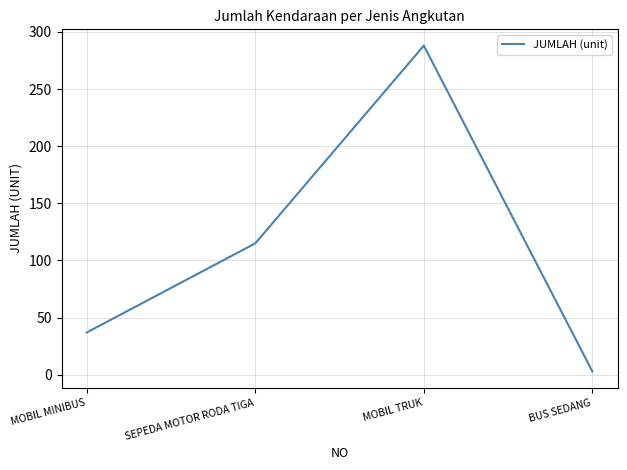

Between MOBIL MINIBUS and BUS SEDANG, which is larger?

MOBIL MINIBUS